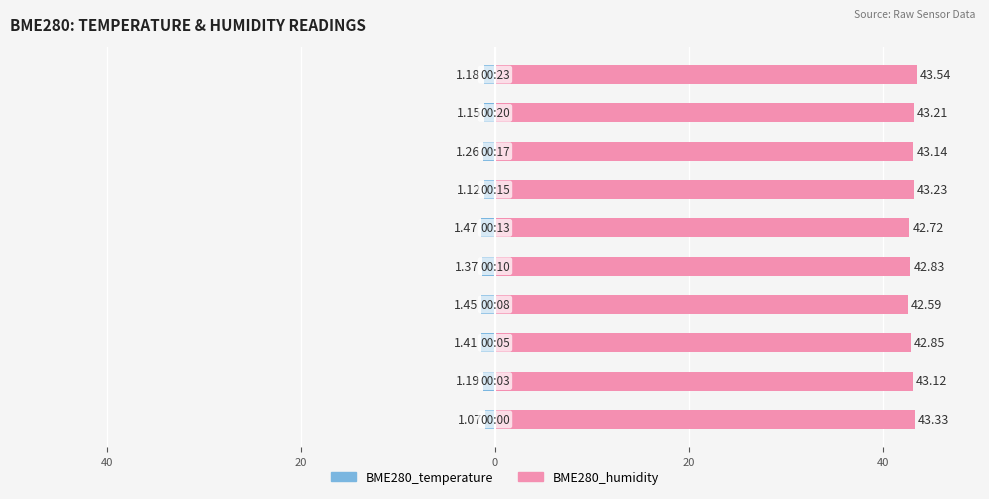

What is the value of the BME280_temperature bar at the 10th from the left?

-1.2